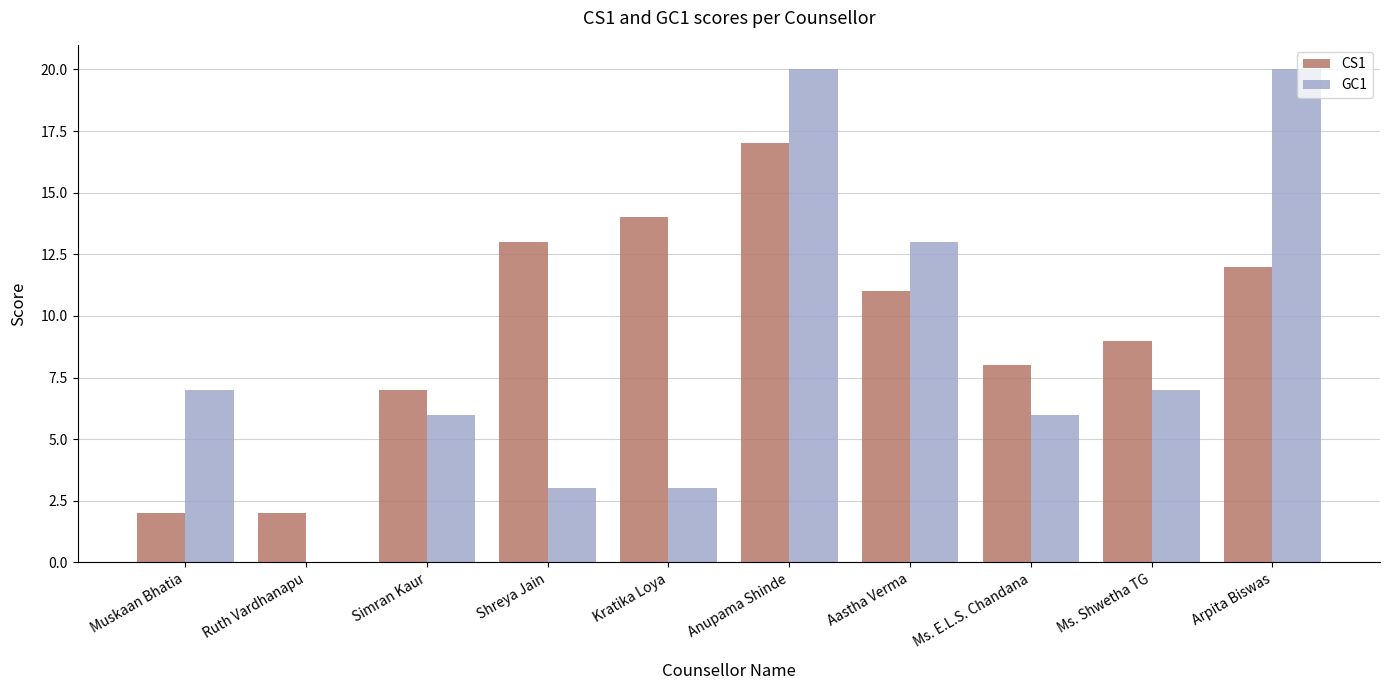

How many categories are shown in the chart?

10